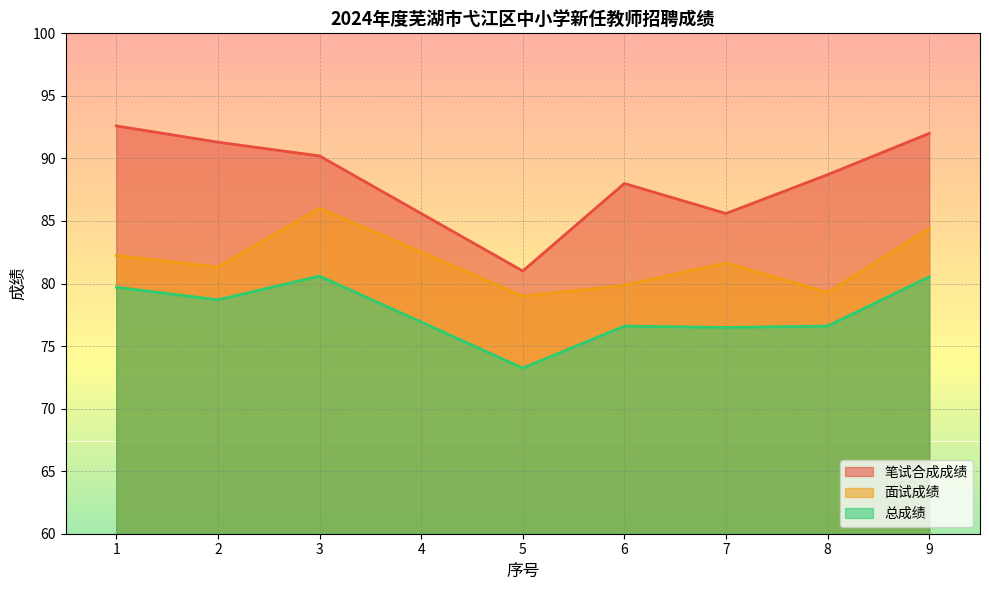

At which label does 笔试合成成绩 reach its minimum?

5